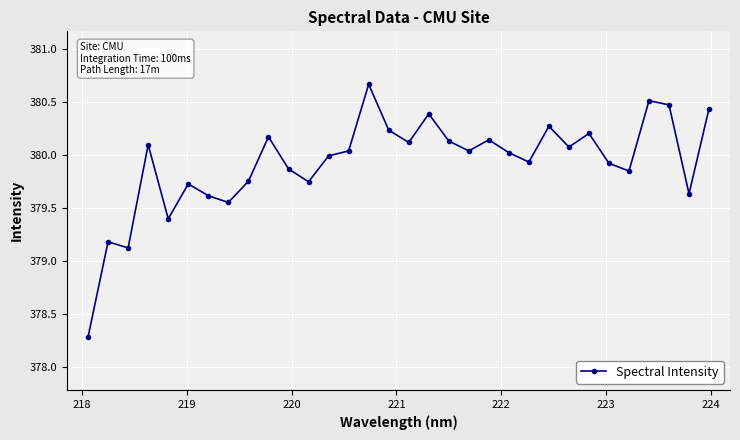

What is the minimum value shown in the chart?

378.3